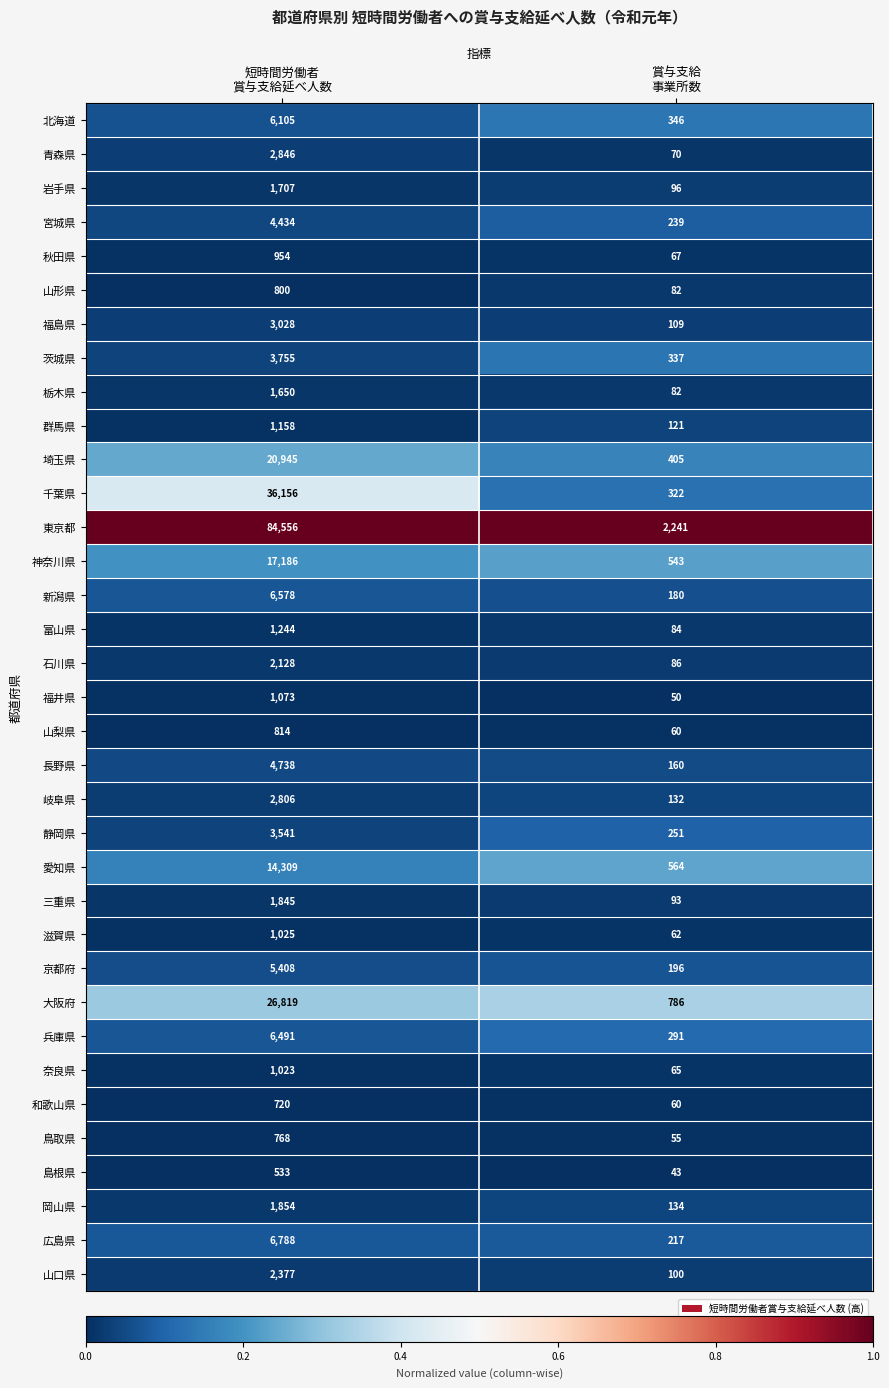

At which category does the chart reach its minimum across all series?

賞与支給
事業所数